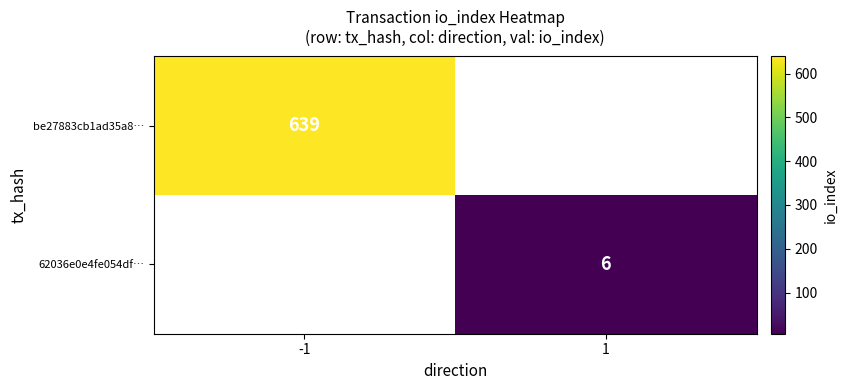

The value of be27883cb1ad35a8… at -1 is 880. True or false?

False